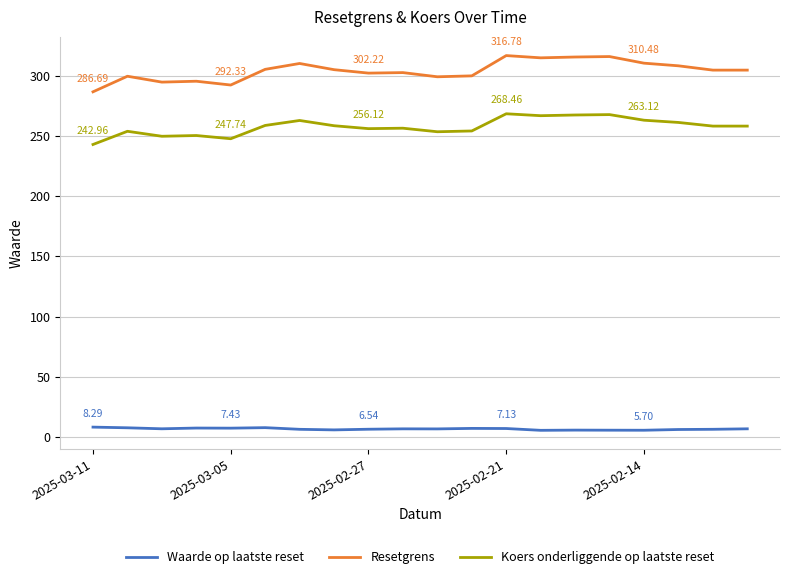

Which series has the largest total across all categories?

Resetgrens